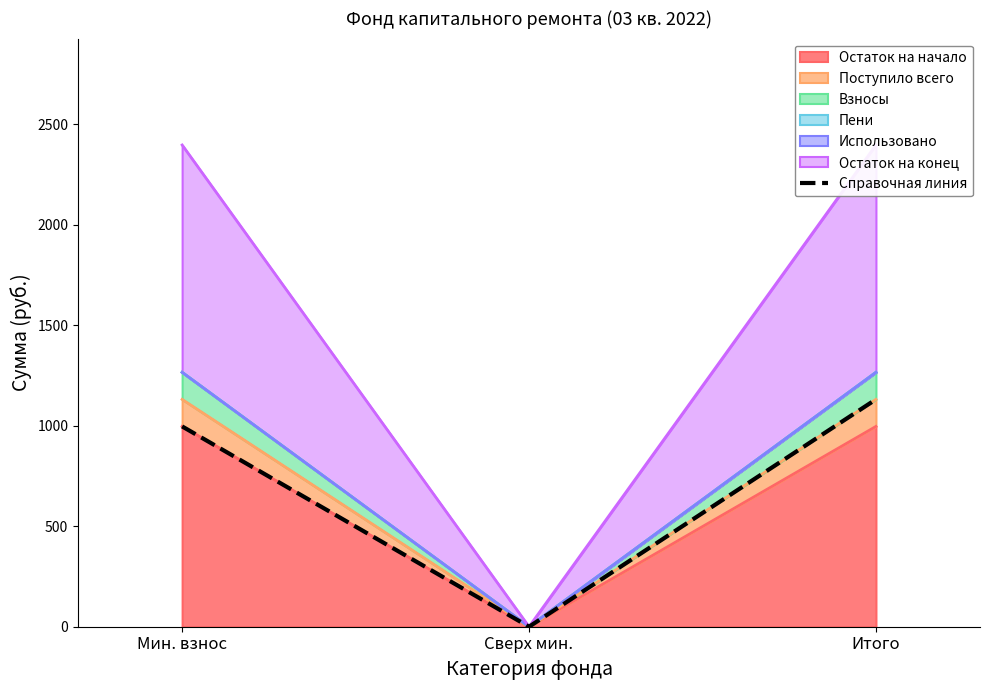

What is the sum of all values?

2127.6